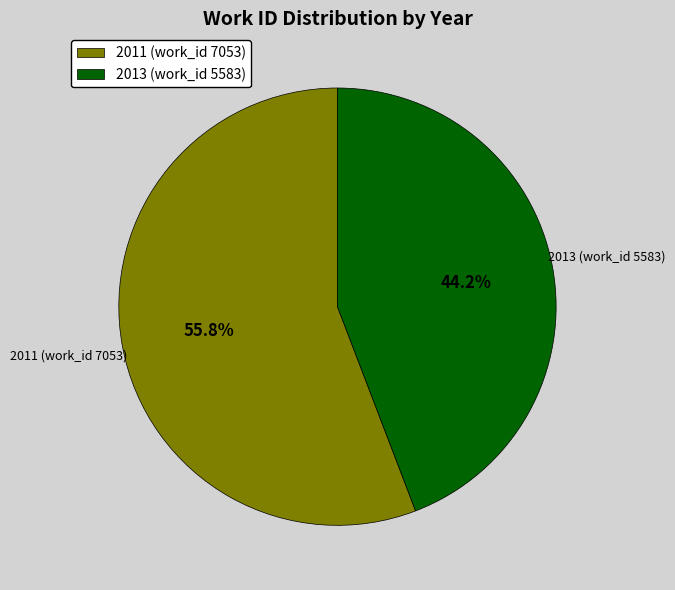

What percentage is the 2011 (work_id 7053) slice, to the nearest percent?

56%